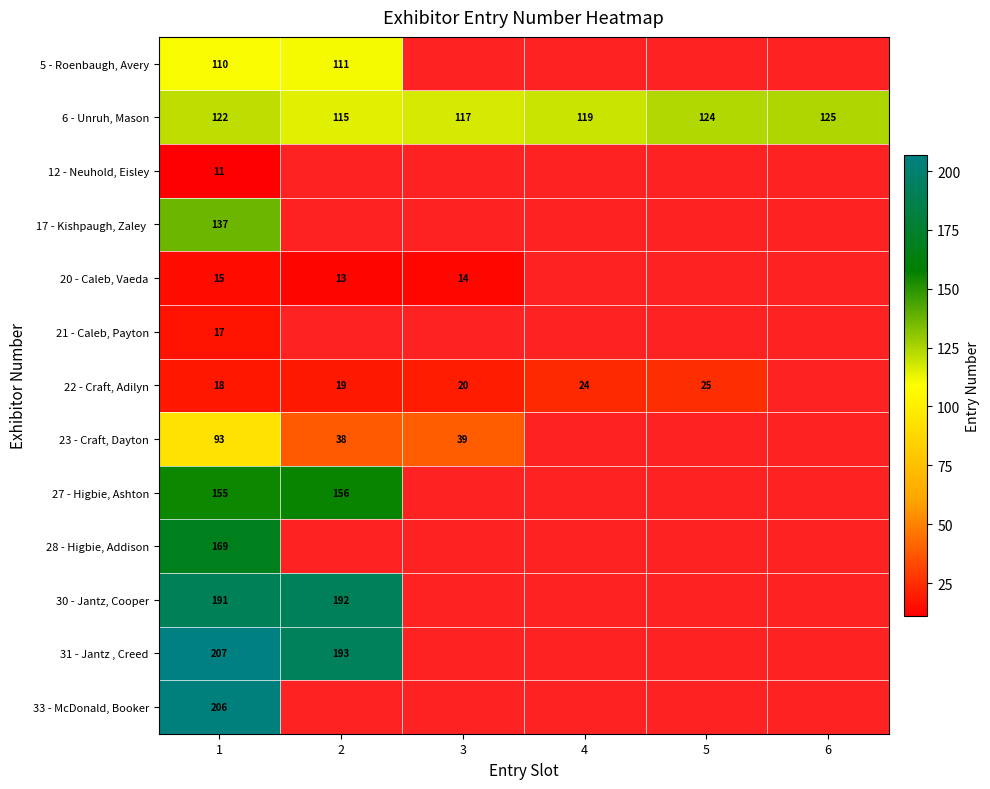

What is the sum of the 27 - Higbie, Ashton values at 2 and 1?

311